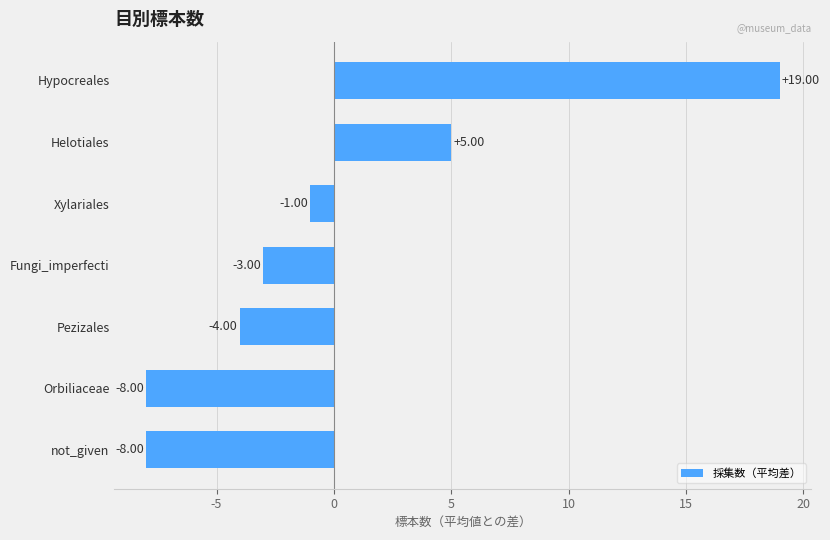

Between Xylariales and Pezizales, which is larger?

Xylariales